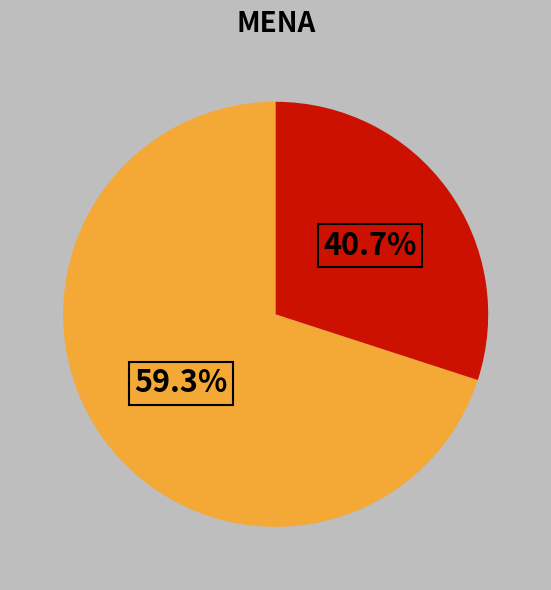

How many slices are in this pie chart?

2